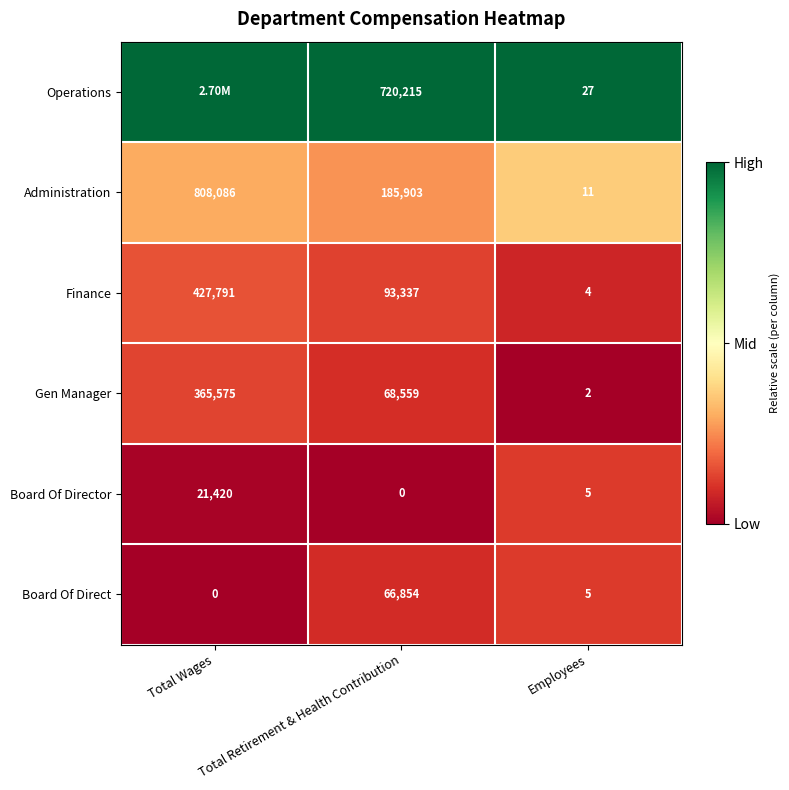

Where is Gen Manager nearest to the value 182788?

Total Retirement & Health Contribution